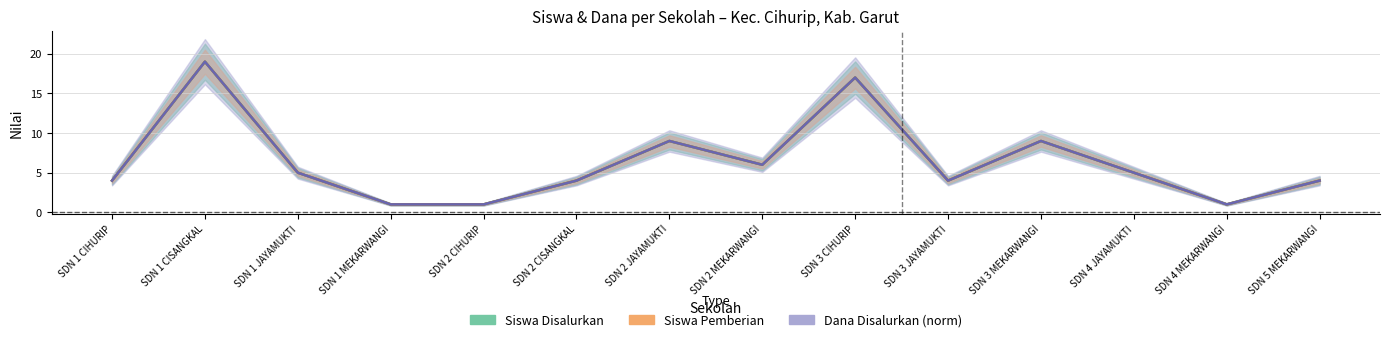

Which has a higher value, SDN 1 MEKARWANGI or SDN 4 MEKARWANGI?

SDN 1 MEKARWANGI